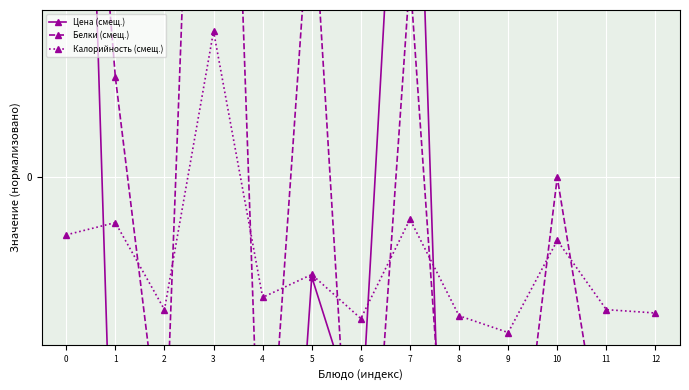

In Цена (смещ.), how many points are lower than both neighbors (excluding endpoints)?

5